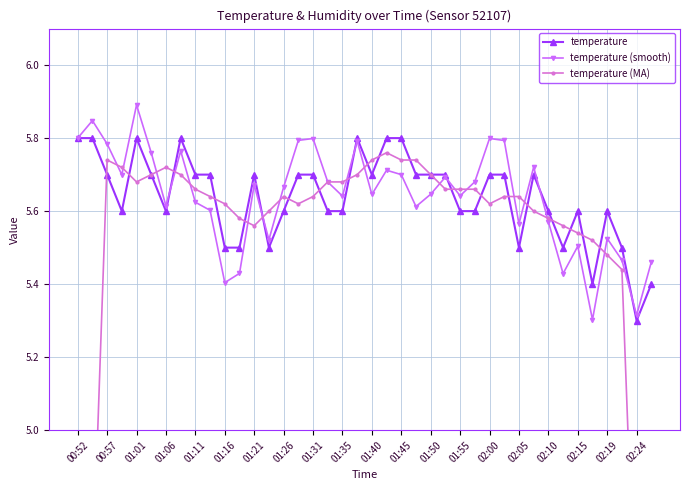

True or false: temperature has more than 1 interior local peaks.

True